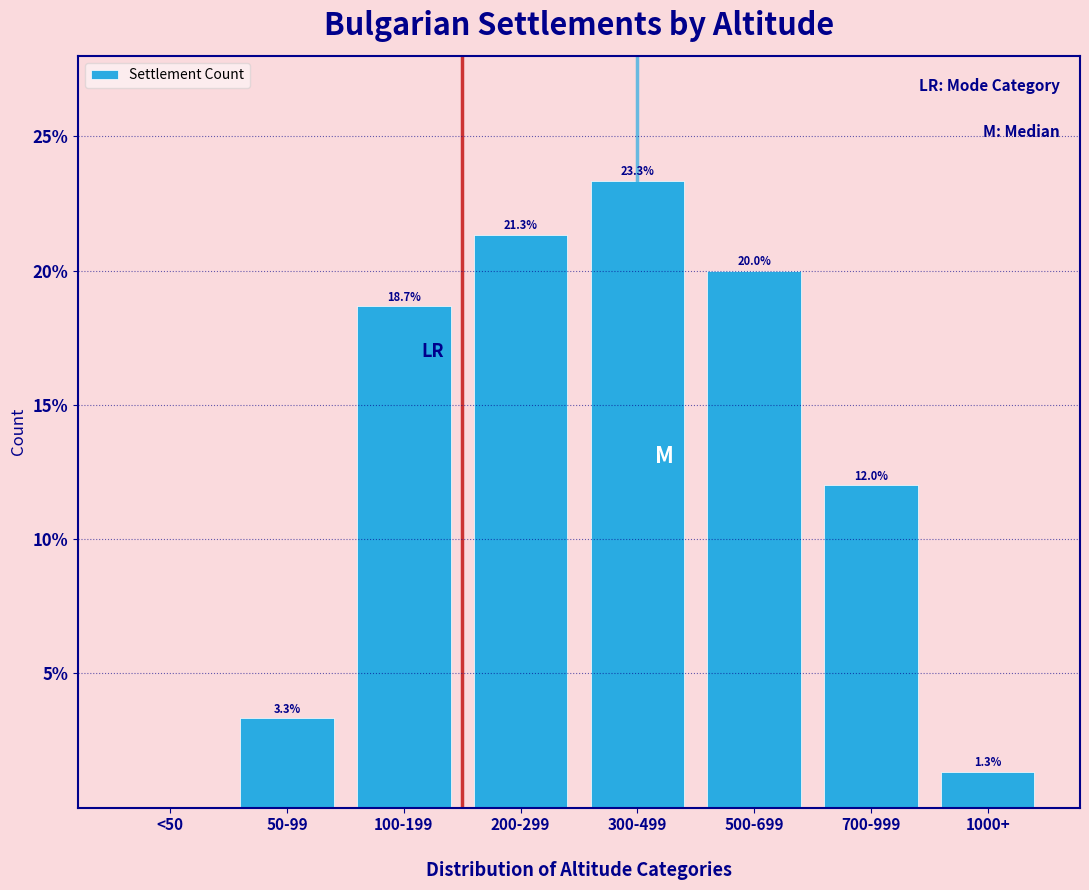

Reading left to right, extract all data points from this chart.

<50=0.0	50-99=3.3	100-199=18.7	200-299=21.3	300-499=23.3	500-699=20.0	700-999=12.0	1000+=1.3